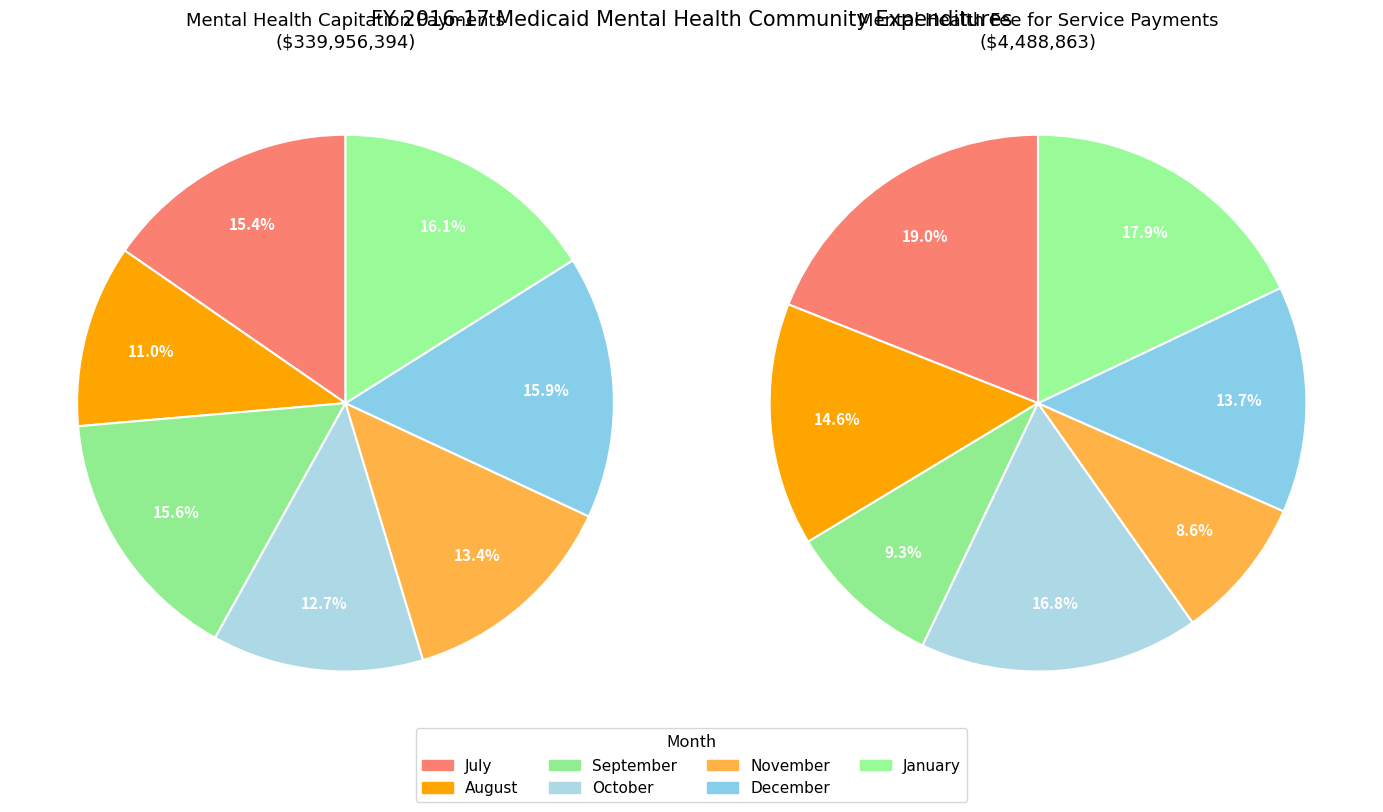

Does November represent more than half of the total?

No